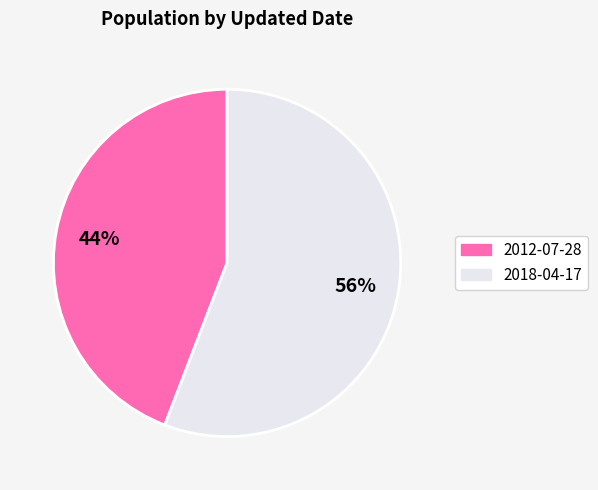

What percentage is the 2018-04-17 slice, to the nearest percent?

56%